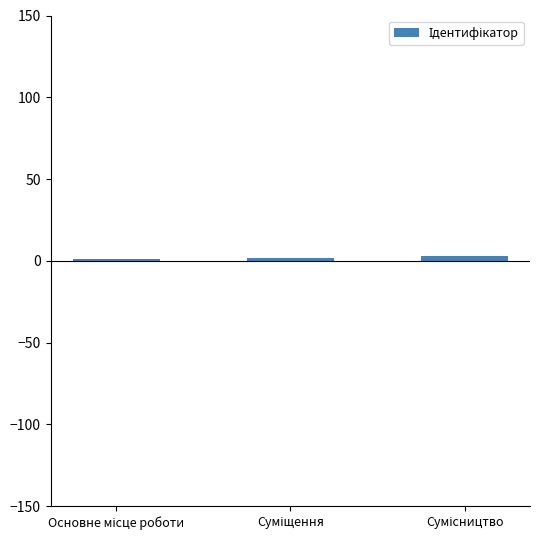

What is the value of the 1st bar from the left?

1